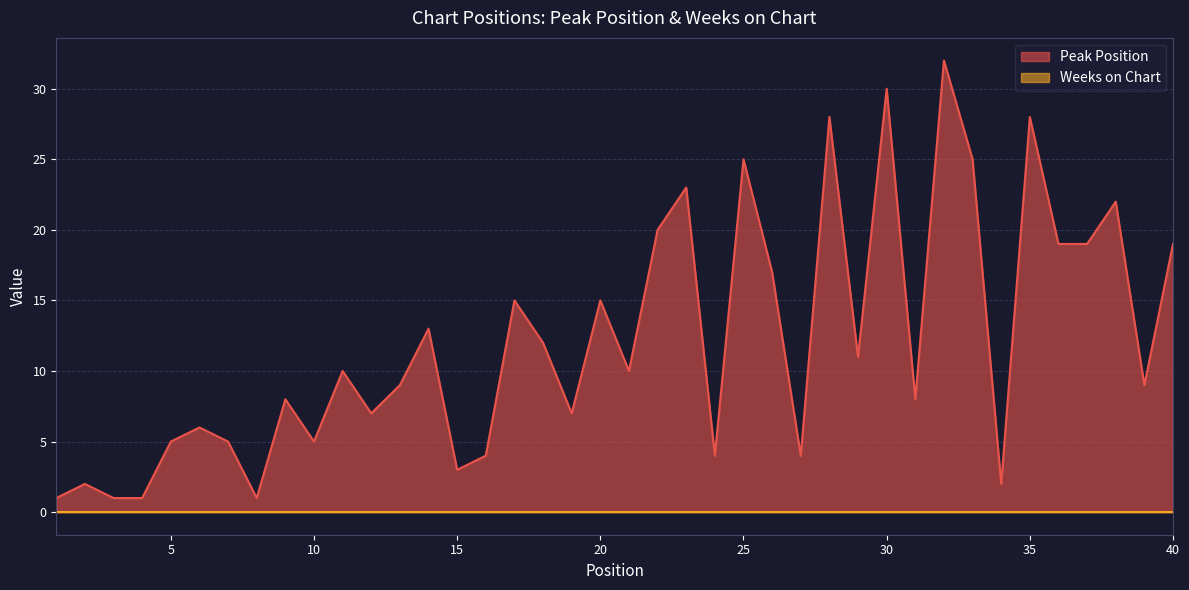

What is the average value?

12